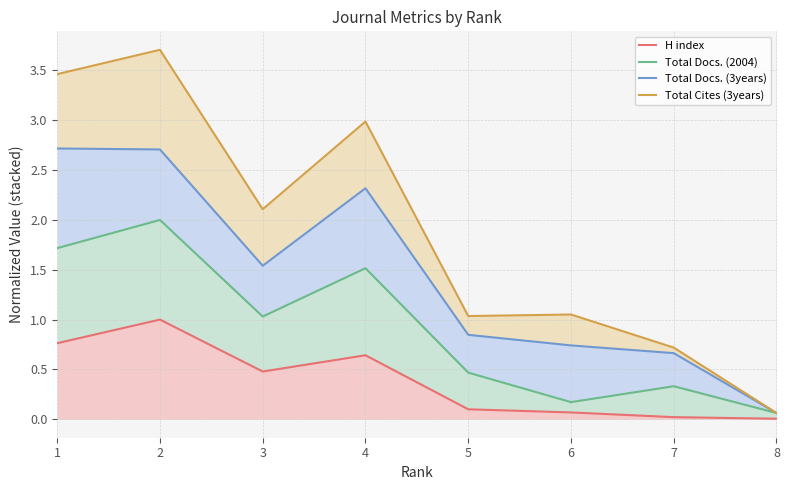

The value of Total Docs. (2004) at 7 is 0.3. True or false?

True